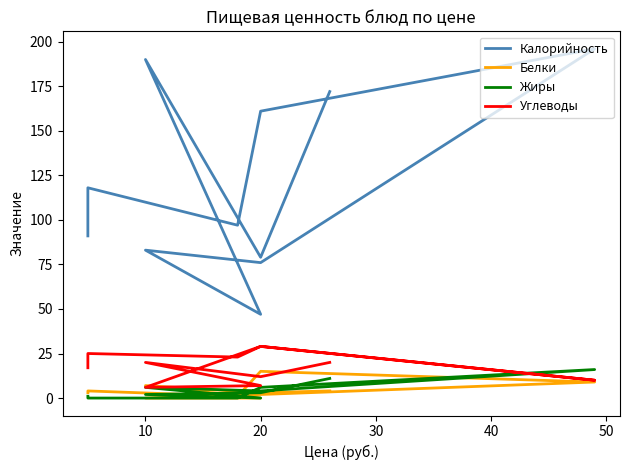

At which label is Жиры closest to 8?

10